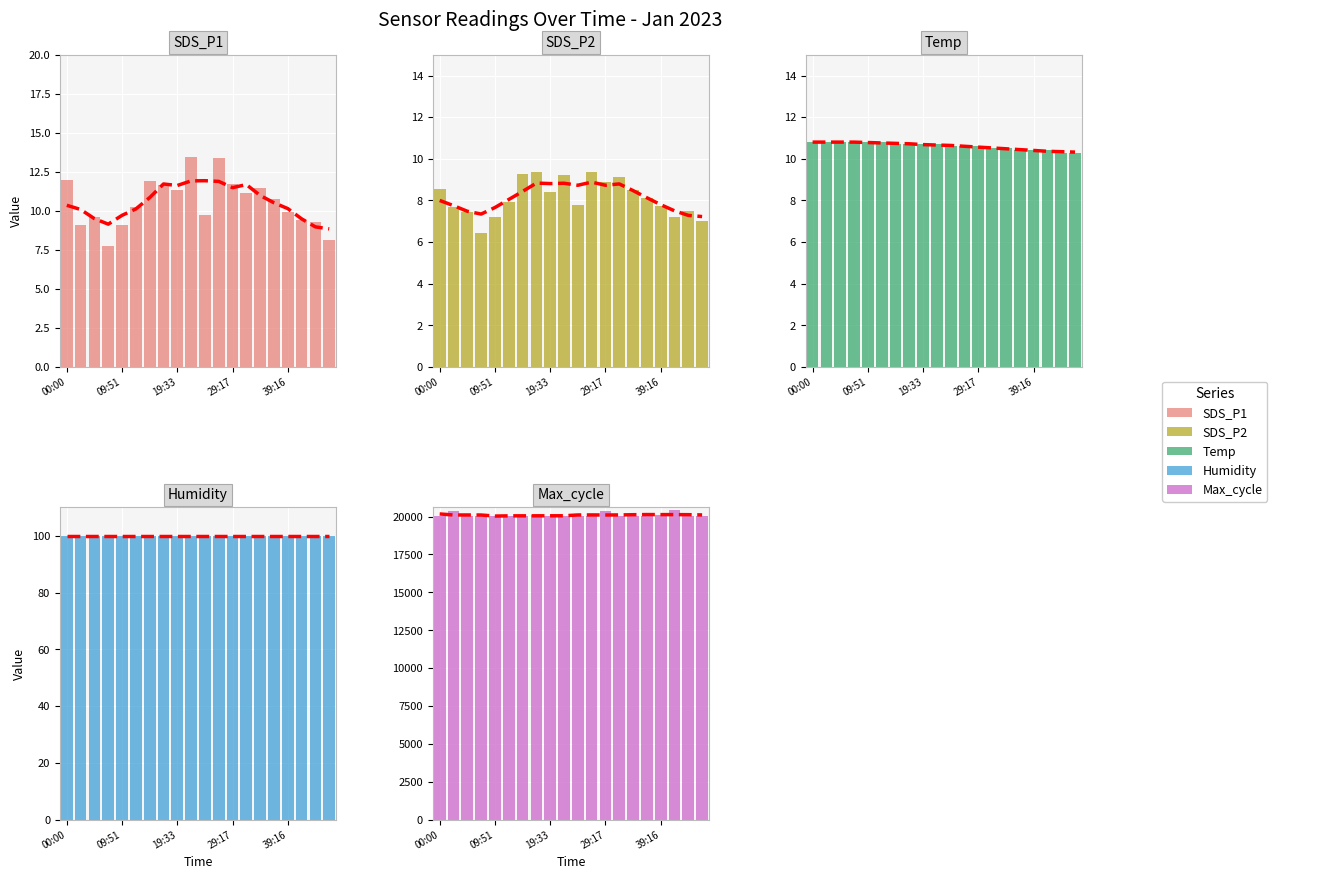

What is the minimum value for SDS_P2?

6.5